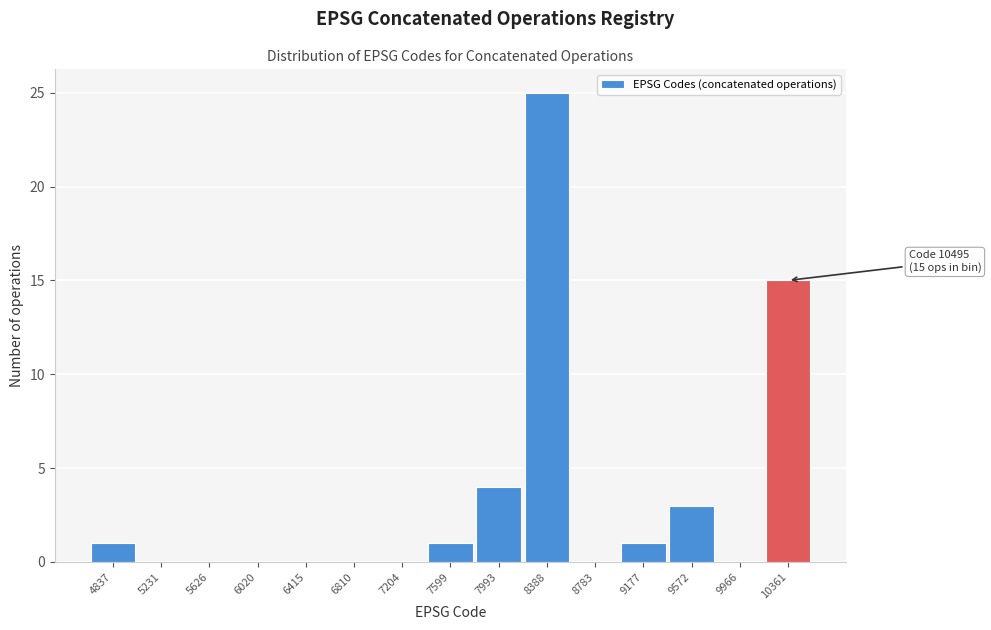

Reading left to right, transcribe all the data shown in this chart.

4837=1	5231=0	5626=0	6020=0	6415=0	6810=0	7204=0	7599=1	7993=4	8388=25	8783=0	9177=1	9572=3	9966=0	10361=15